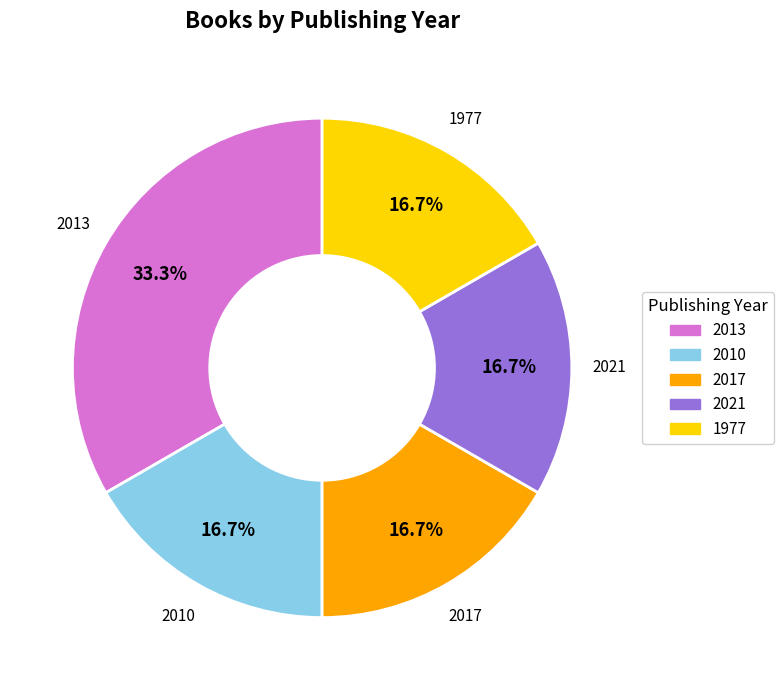

Approximately how many times larger is the value at 2017 compared to 2010?

1.0